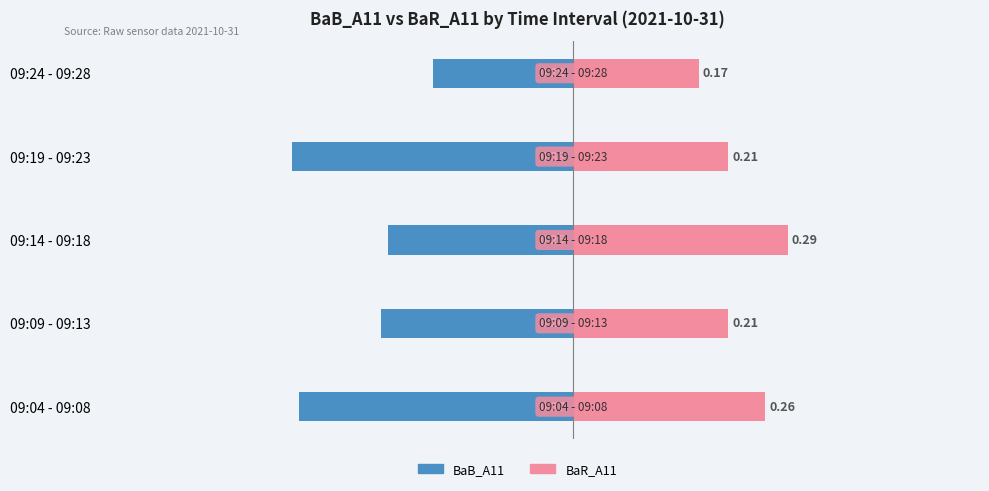

What is the average value of the BaR_A11 series?

0.2